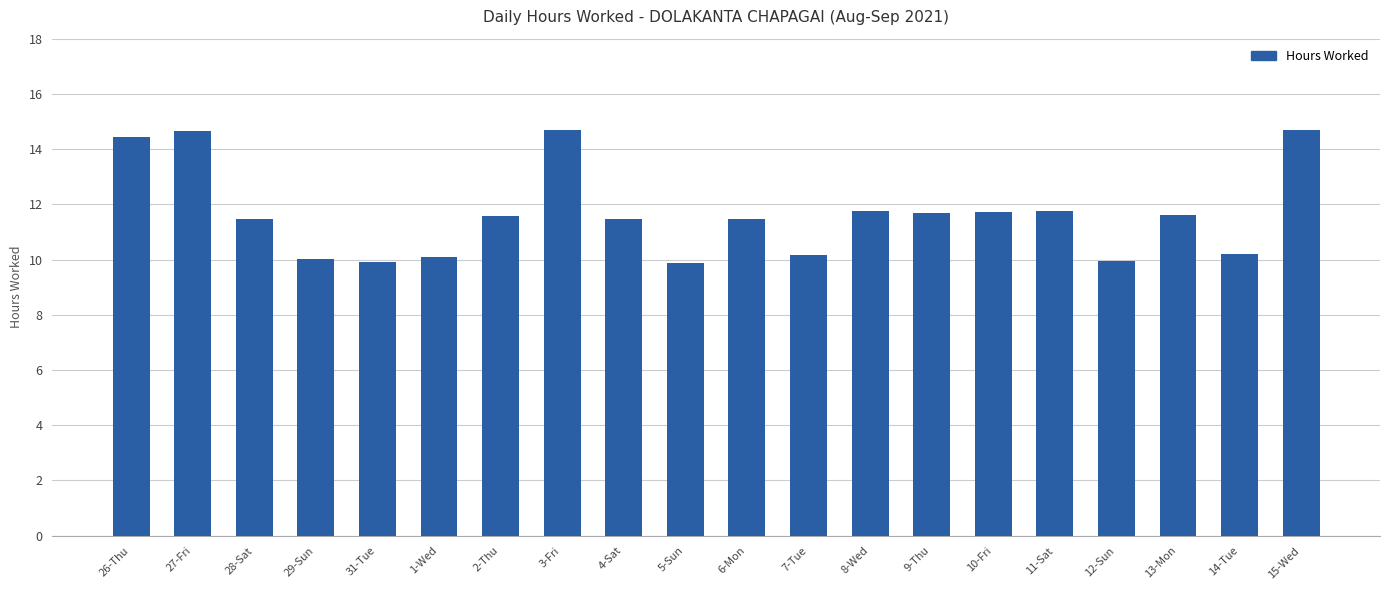

Approximately how many times larger is the value at 14-Tue compared to 2-Thu?

0.9